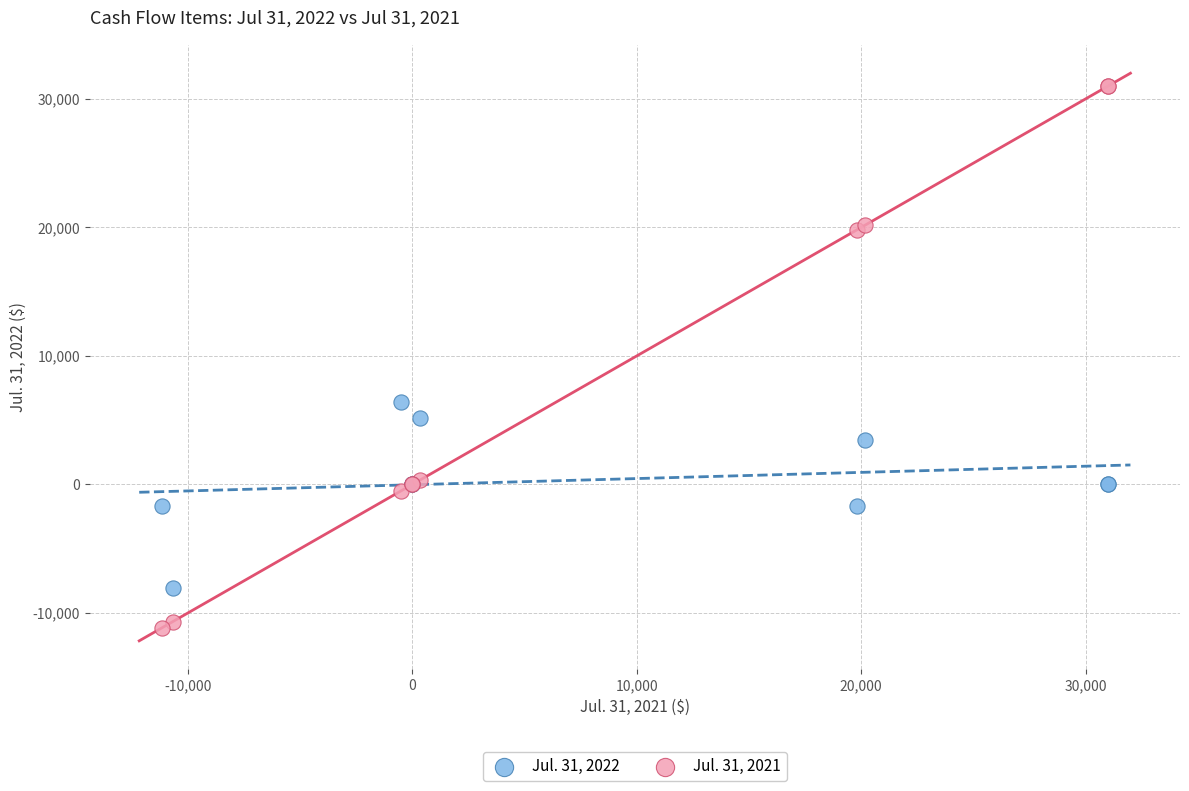

Across all series, what Y value is closest to 9910?

6376